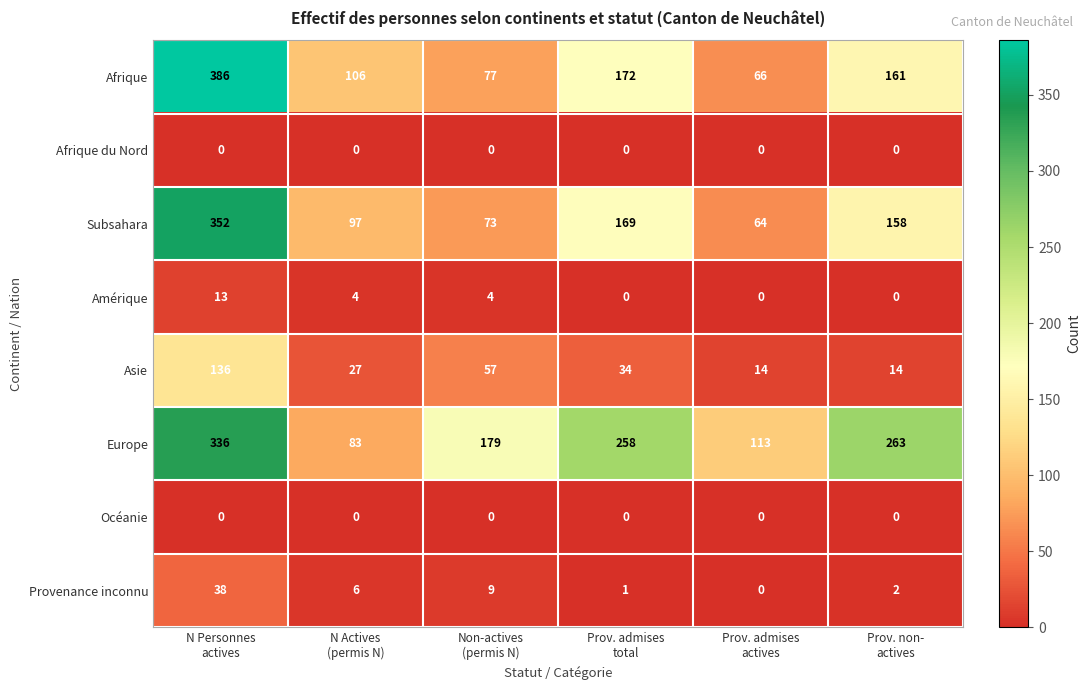

Which series has the largest total across all categories?

Europe